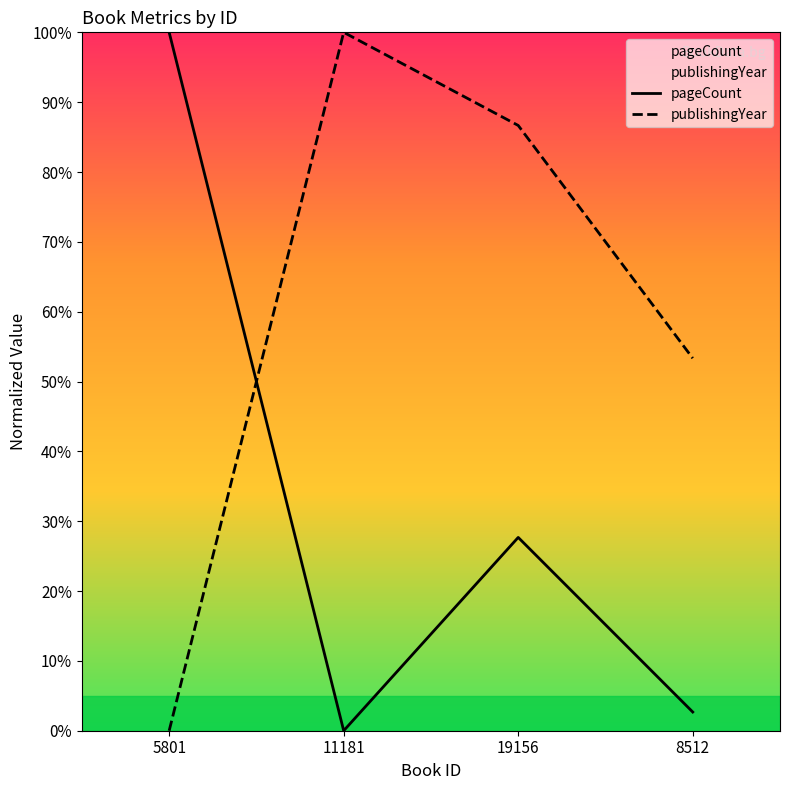

At which category does pageCount reach its first local peak?

19156